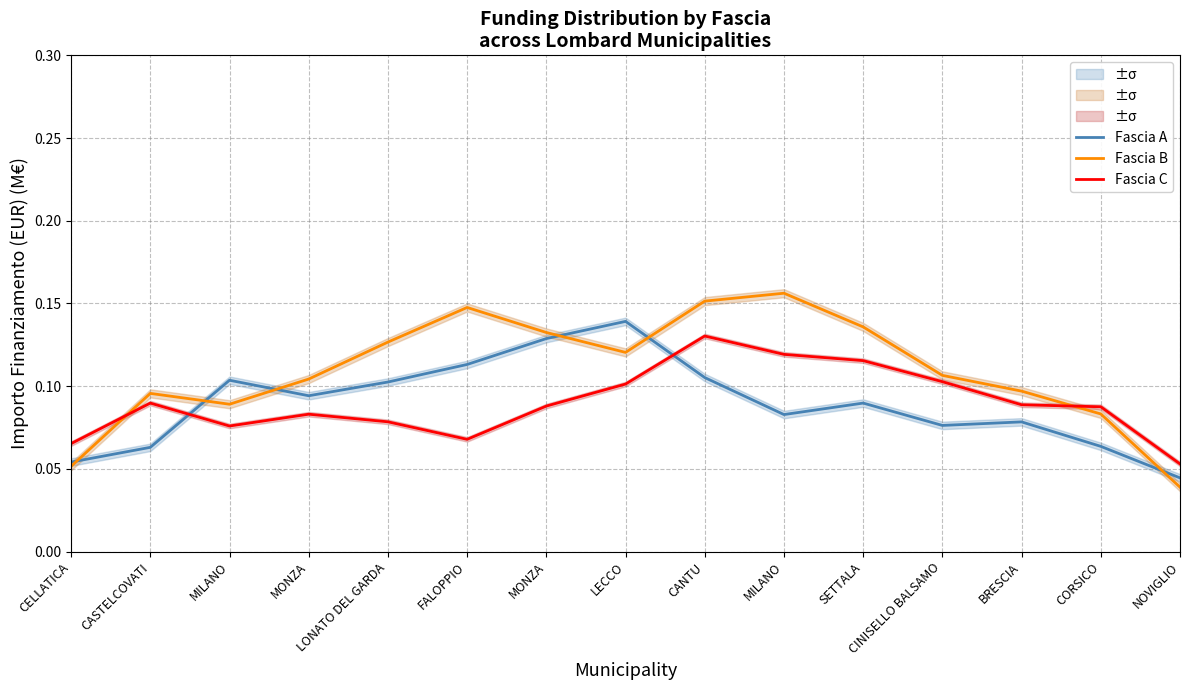

Reading left to right, what are all the values shown in this chart?

Fascia A: 0.1	0.1	0.1	0.1	0.1	0.1	0.1	0.1	0.1	0.1	0.1	0.1	0.1	0.1	0.0
Fascia B: 0.1	0.1	0.1	0.1	0.1	0.1	0.1	0.1	0.2	0.2	0.1	0.1	0.1	0.1	0.0
Fascia C: 0.1	0.1	0.1	0.1	0.1	0.1	0.1	0.1	0.1	0.1	0.1	0.1	0.1	0.1	0.1